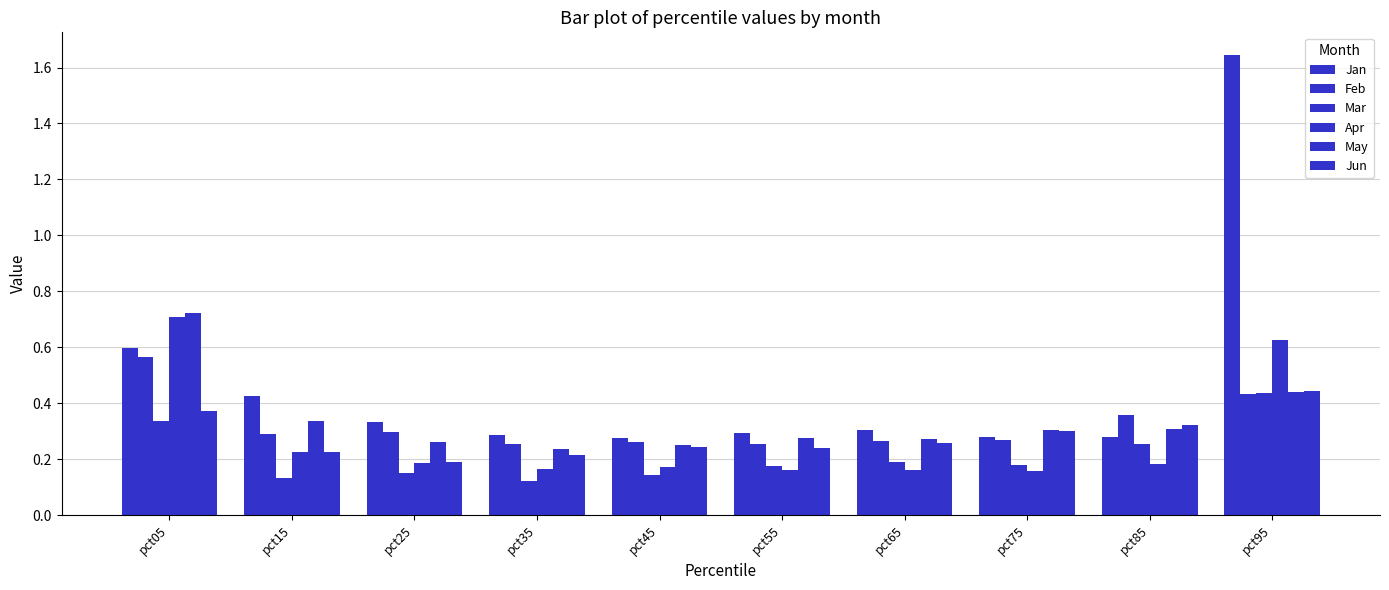

Reading left to right, list all the values displayed in this chart.

Jan: pct05=0.6	pct15=0.4	pct25=0.3	pct35=0.3	pct45=0.3	pct55=0.3	pct65=0.3	pct75=0.3	pct85=0.3	pct95=1.6
Feb: pct05=0.6	pct15=0.3	pct25=0.3	pct35=0.3	pct45=0.3	pct55=0.3	pct65=0.3	pct75=0.3	pct85=0.4	pct95=0.4
Mar: pct05=0.3	pct15=0.1	pct25=0.2	pct35=0.1	pct45=0.1	pct55=0.2	pct65=0.2	pct75=0.2	pct85=0.3	pct95=0.4
Apr: pct05=0.7	pct15=0.2	pct25=0.2	pct35=0.2	pct45=0.2	pct55=0.2	pct65=0.2	pct75=0.2	pct85=0.2	pct95=0.6
May: pct05=0.7	pct15=0.3	pct25=0.3	pct35=0.2	pct45=0.2	pct55=0.3	pct65=0.3	pct75=0.3	pct85=0.3	pct95=0.4
Jun: pct05=0.4	pct15=0.2	pct25=0.2	pct35=0.2	pct45=0.2	pct55=0.2	pct65=0.3	pct75=0.3	pct85=0.3	pct95=0.4